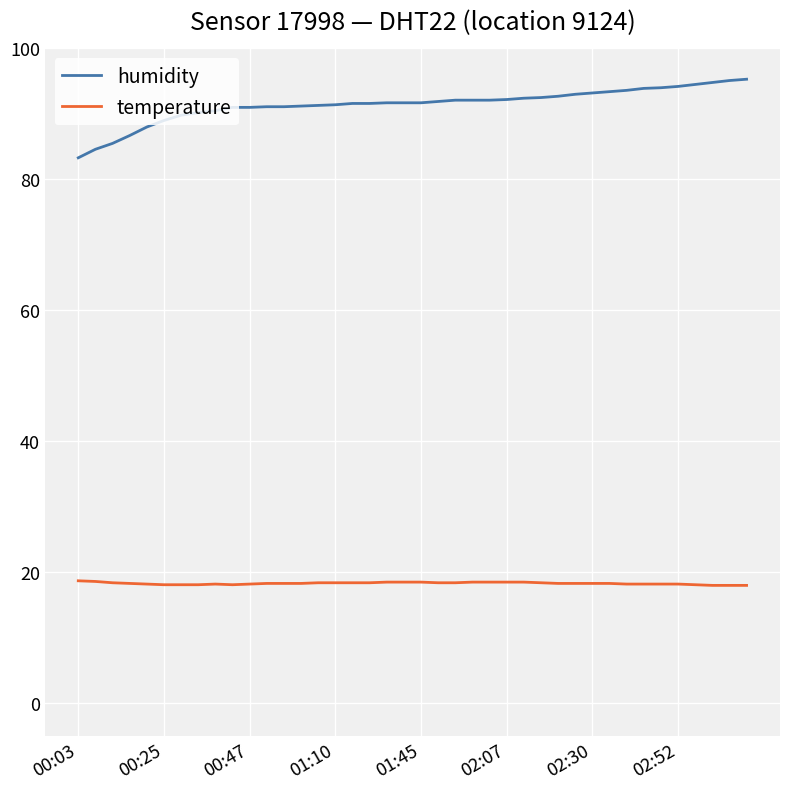

Rank the series by their maximum value, from lowest to highest.

temperature, humidity